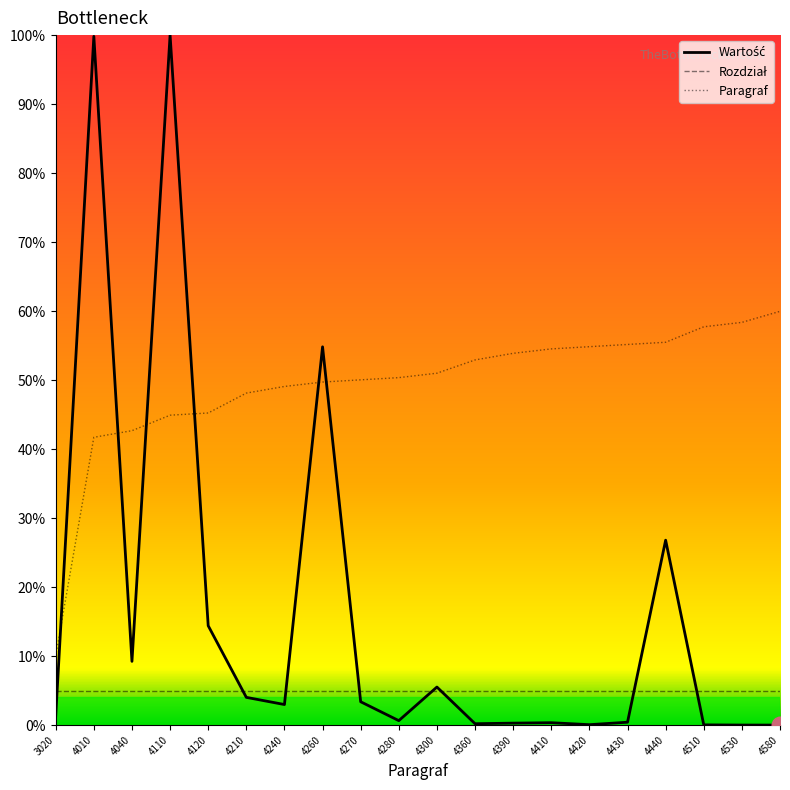

How many categories are shown in the chart?

20